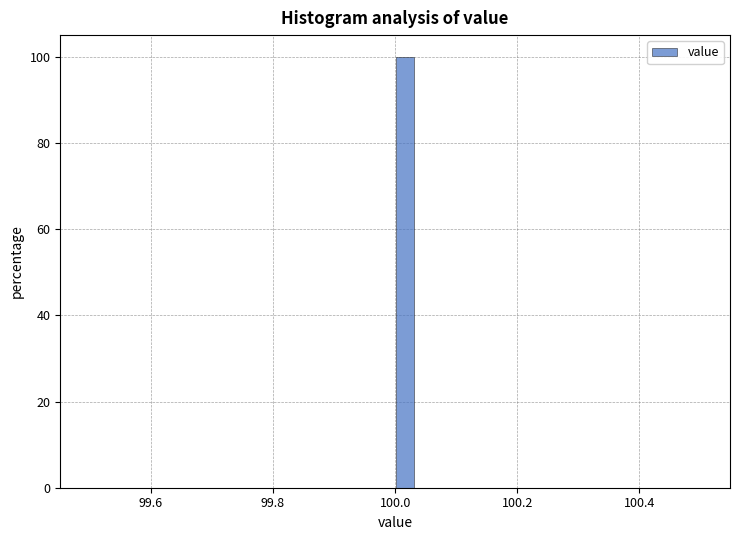

Read against the x-axis, roughly where is the centre of the tallest bar?

100.02